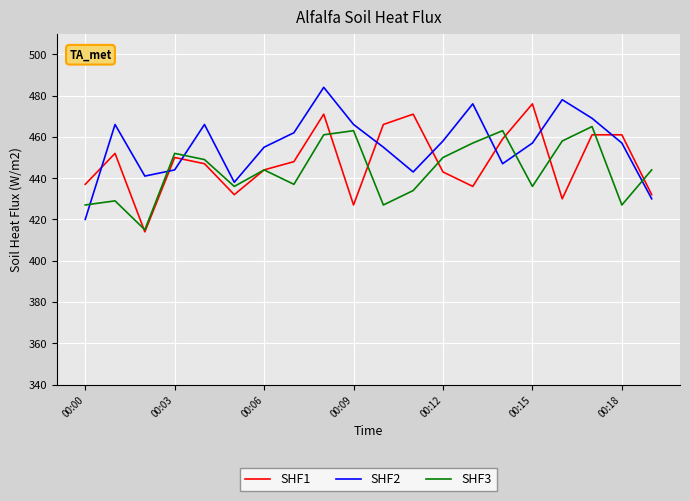

What is the minimum value shown in the chart?

414